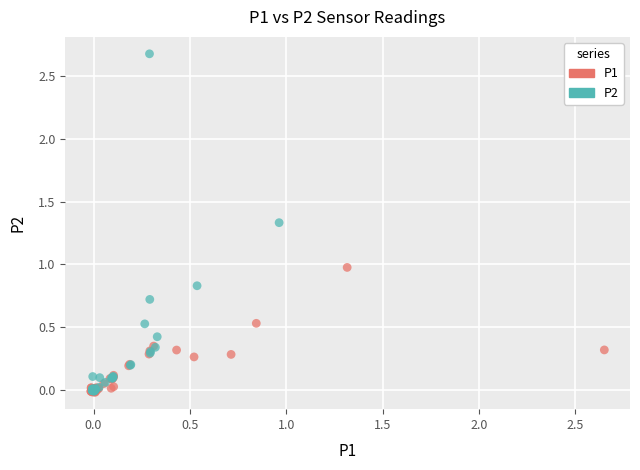

Which series has the largest Y range (max minus min)?

P2